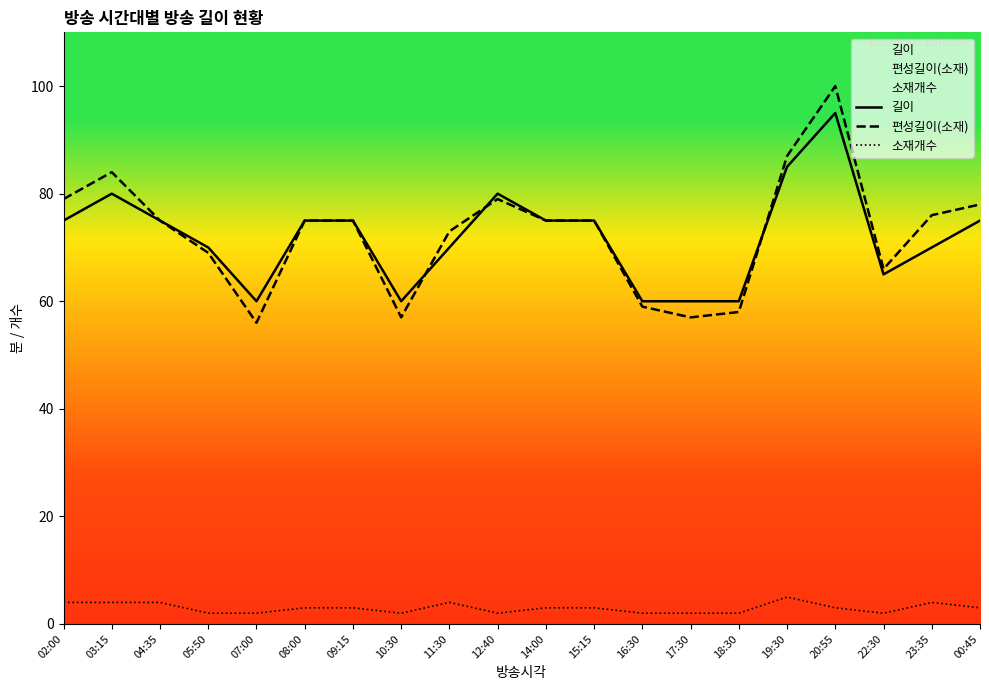

At how many categories does at least one series exceed 8?

20